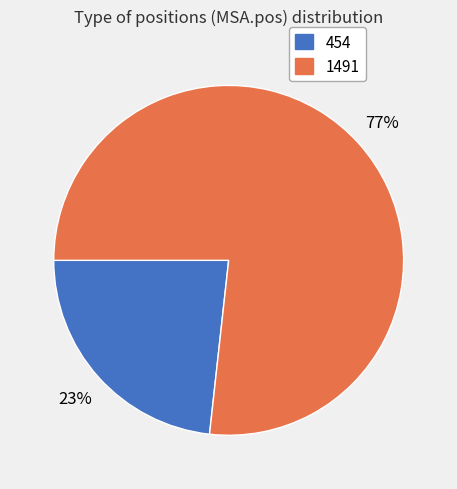

Is the sum of 1491 and 454 greater than half?

Yes